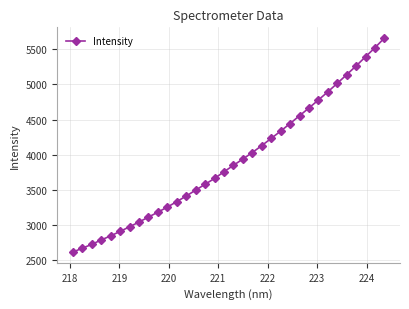

What is the value of the 29th point from the left?

5015.7